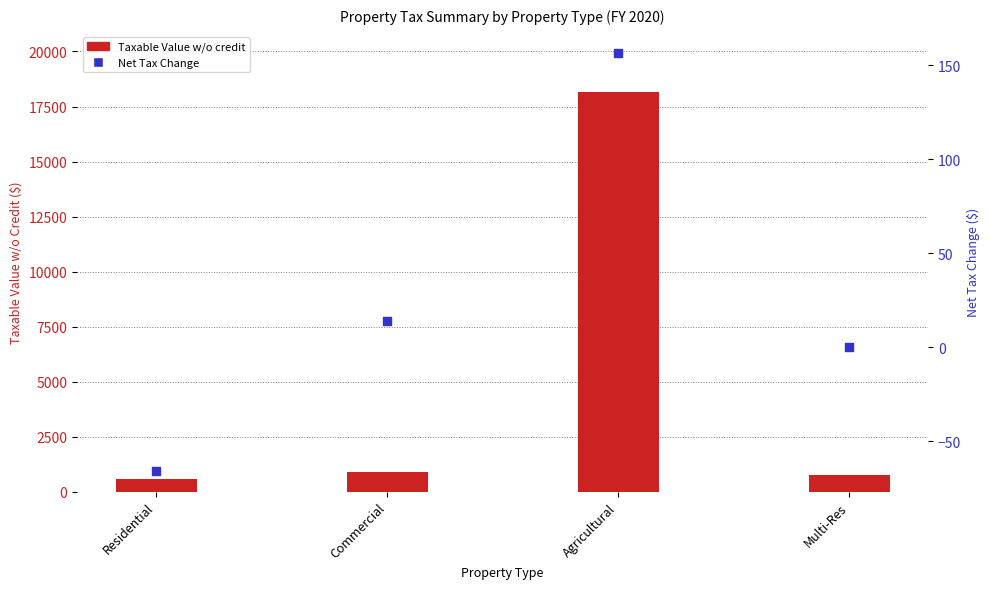

Which series reaches the minimum Y coordinate?

Net Tax Change ($)